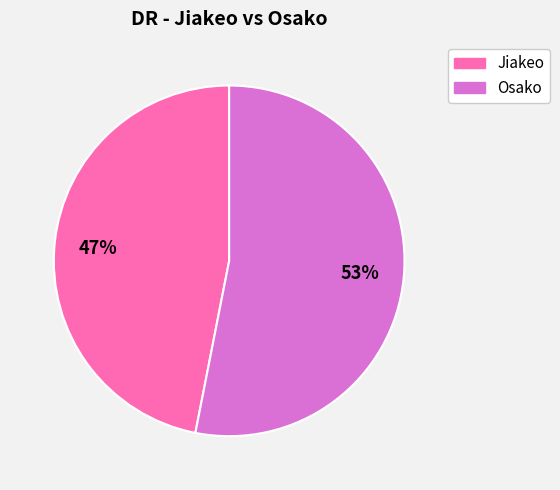

Rank the categories by value from highest to lowest.

Osako, Jiakeo